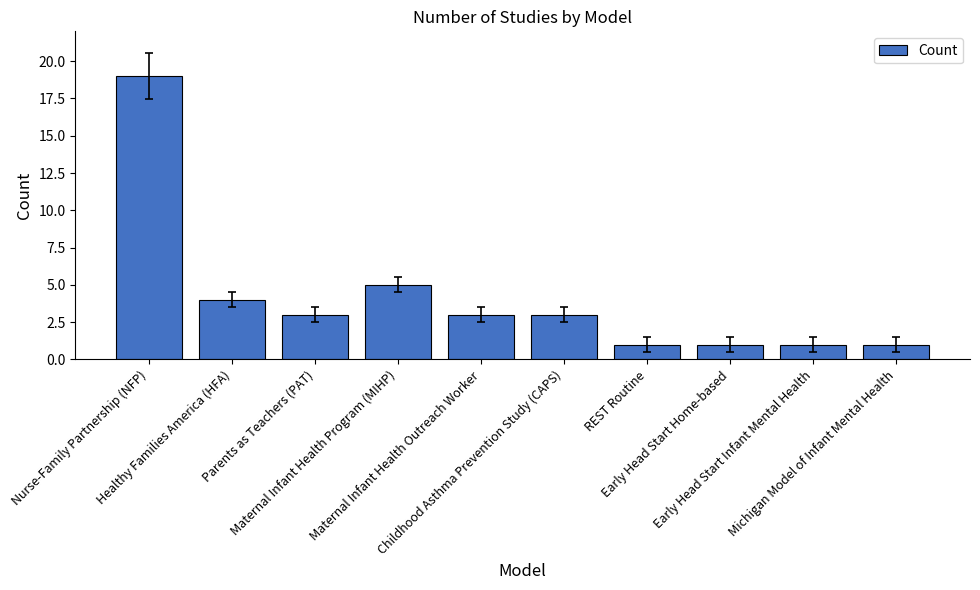

What is the maximum value shown in the chart?

19